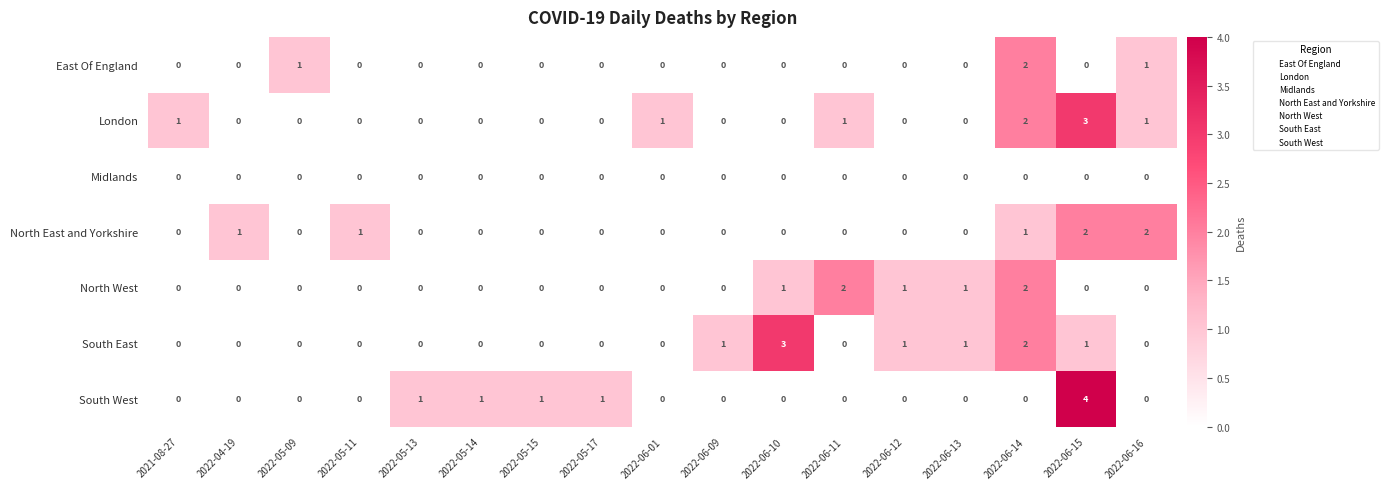

What is the highest value of the South West series?

4